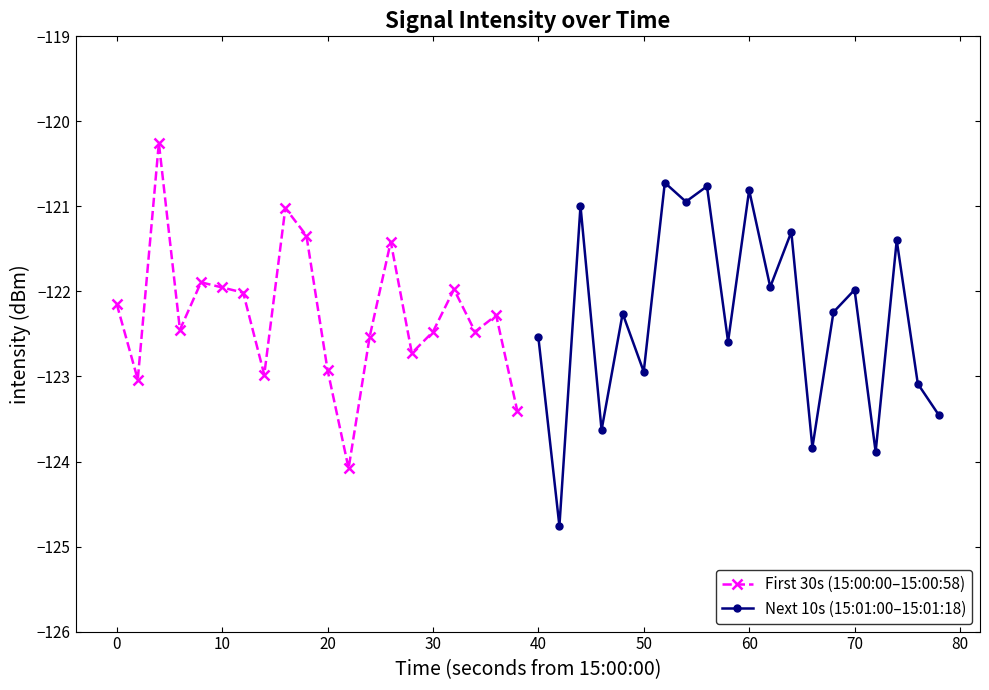

What is the highest value of the First 30s (15:00:00–15:00:58) series?

-120.3